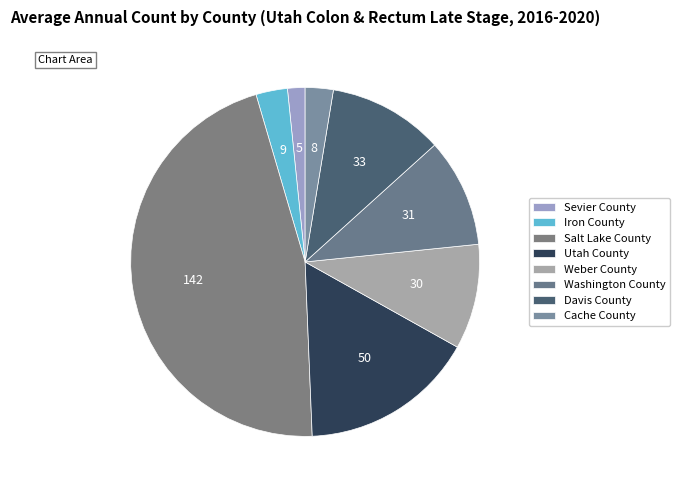

What percentage is NOT represented by Iron County?

97.1%